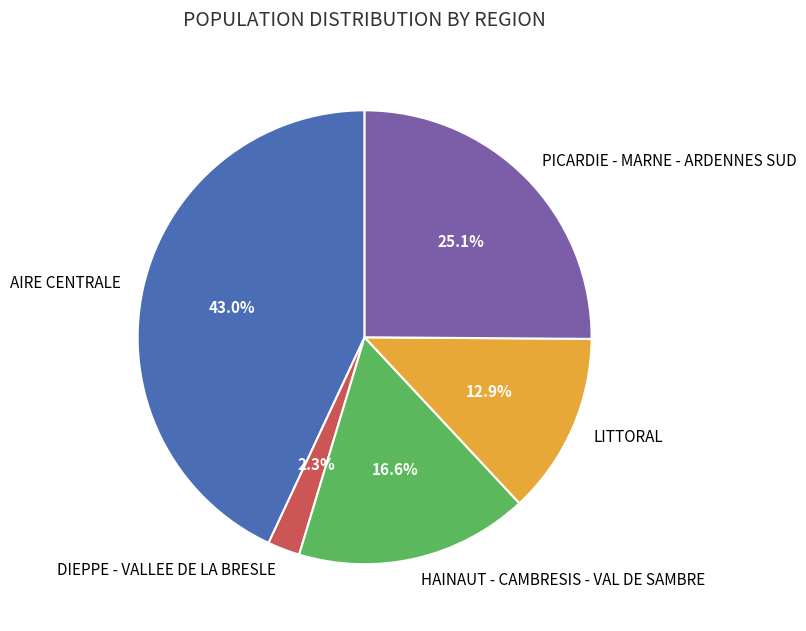

Combined, do DIEPPE - VALLEE DE LA BRESLE and LITTORAL account for over 50%?

No